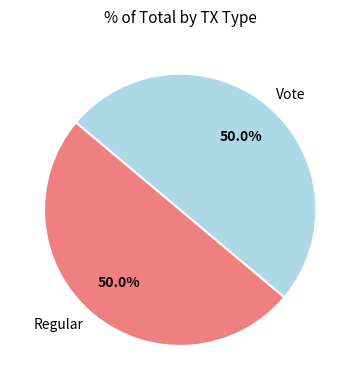

Approximately how many times larger is the value at Regular compared to Vote?

1.0